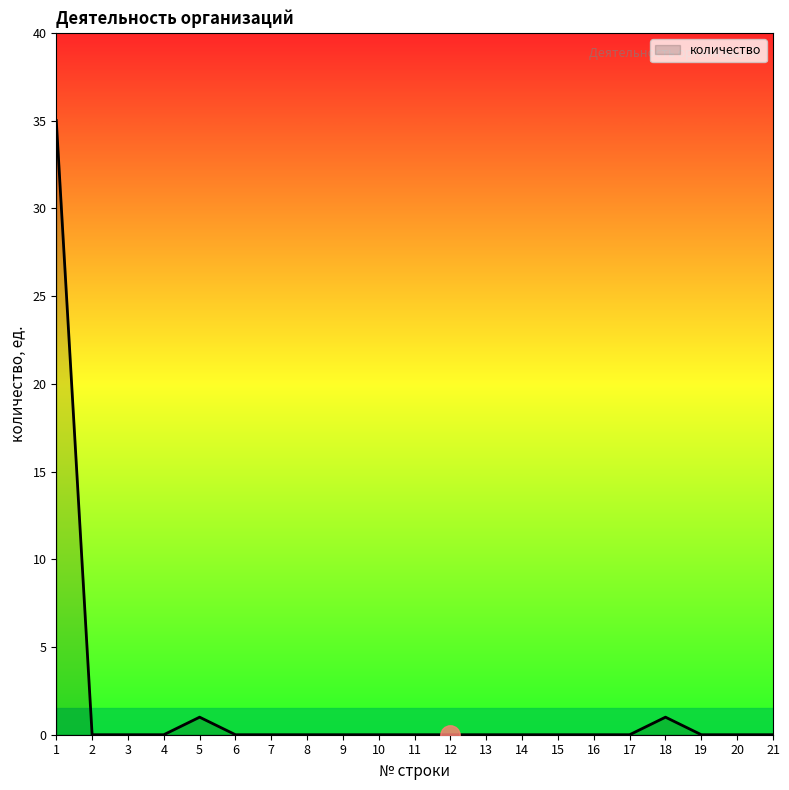

True or false: the data shows 0 at 4.

True